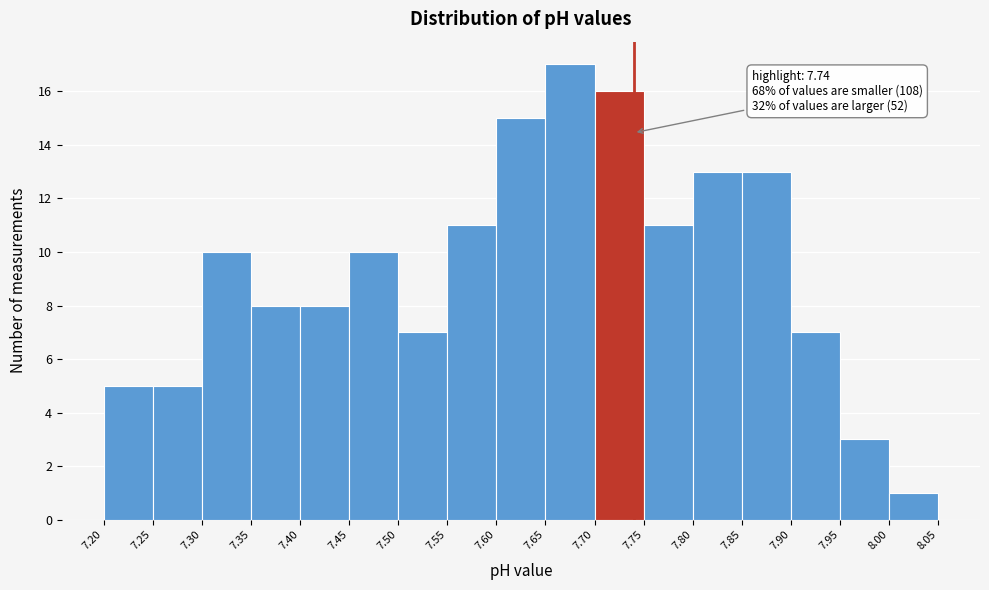

Over which range of the x-axis is the bar tallest?

7.65 to 7.70